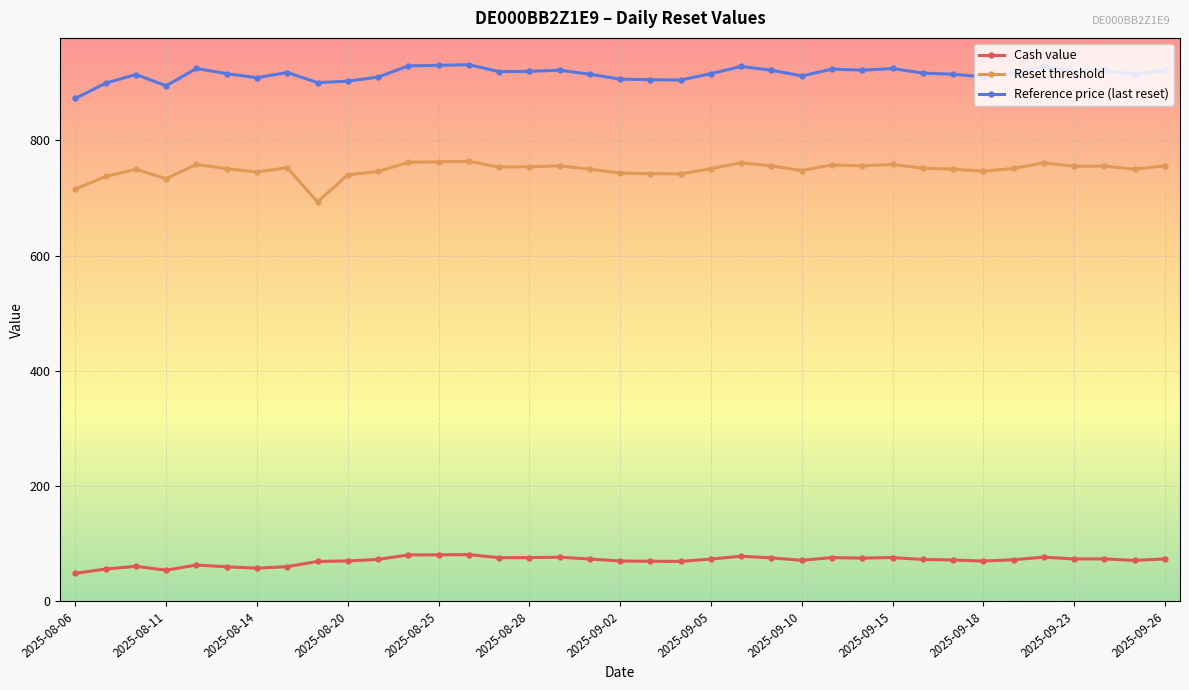

True or false: Reset threshold has more than 0 points higher than both neighbors.

True